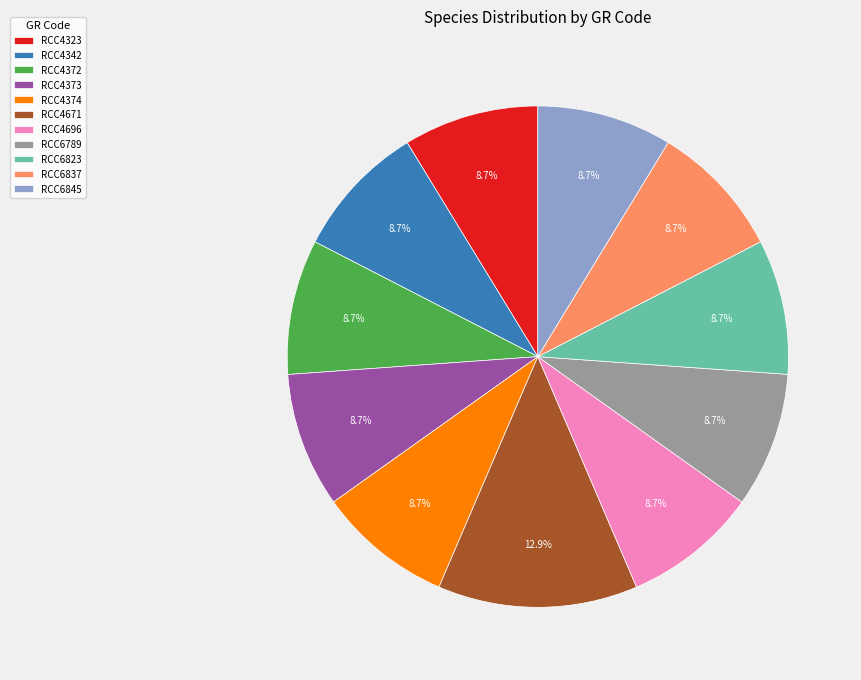

What is the ratio of the value at RCC6823 to the value at RCC4374?

1.0